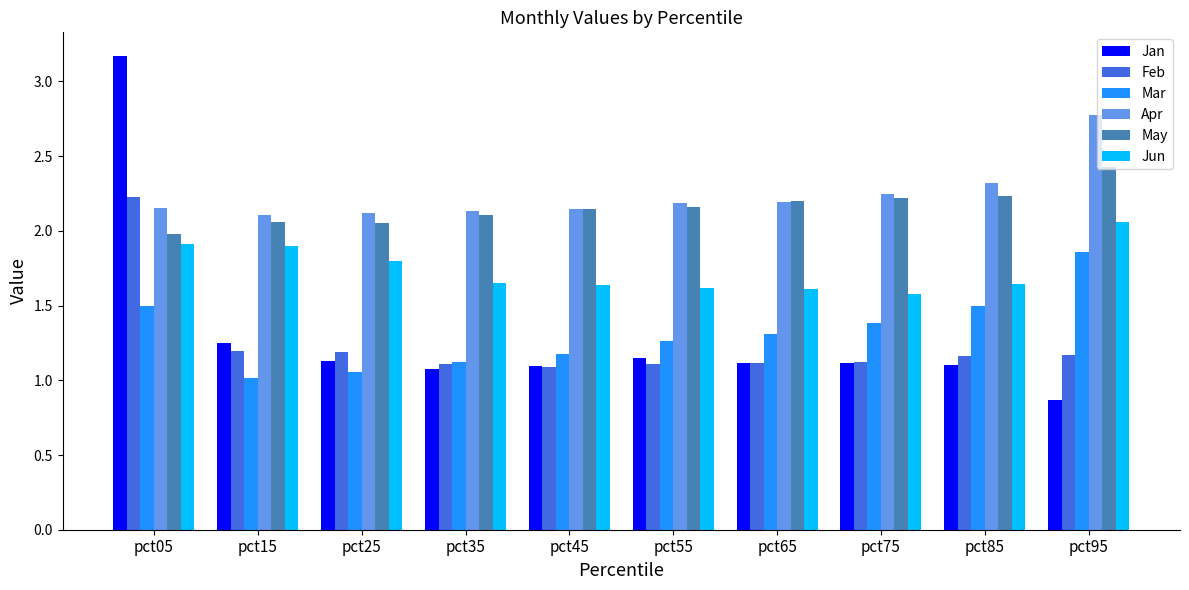

What are all the series names shown in the legend?

Jan, Feb, Mar, Apr, May, Jun